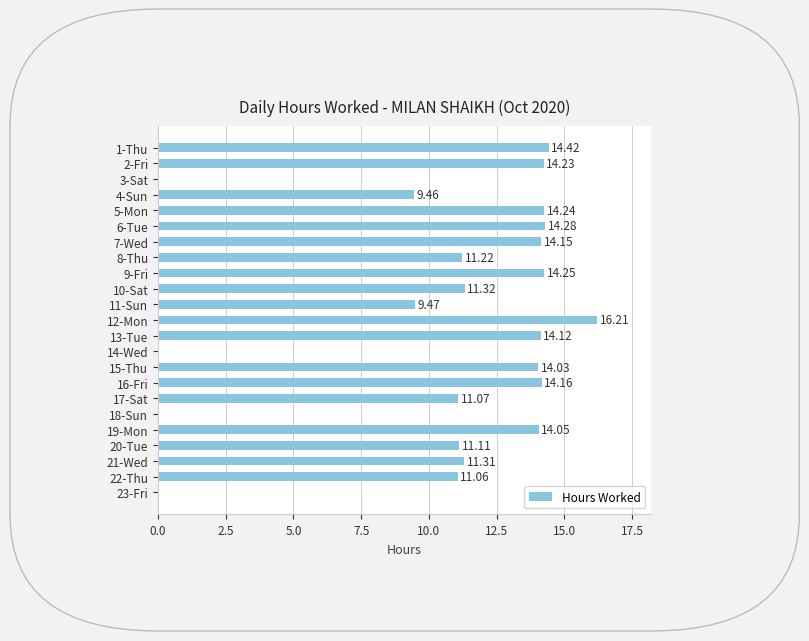

What is the ratio of the value at 7-Wed to the value at 21-Wed?

1.3